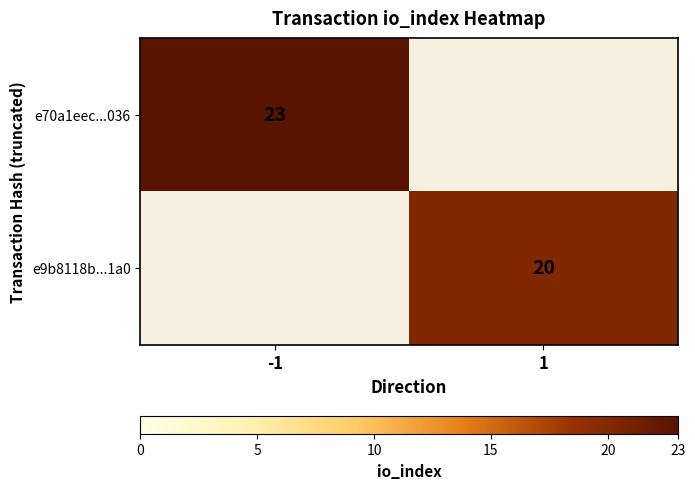

The e9b8118b...1a0 series shows 20 at 1. True or false?

True